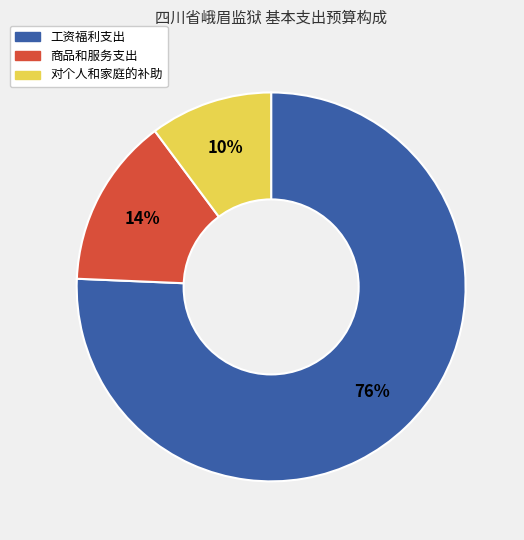

How many segments does this pie chart have?

3